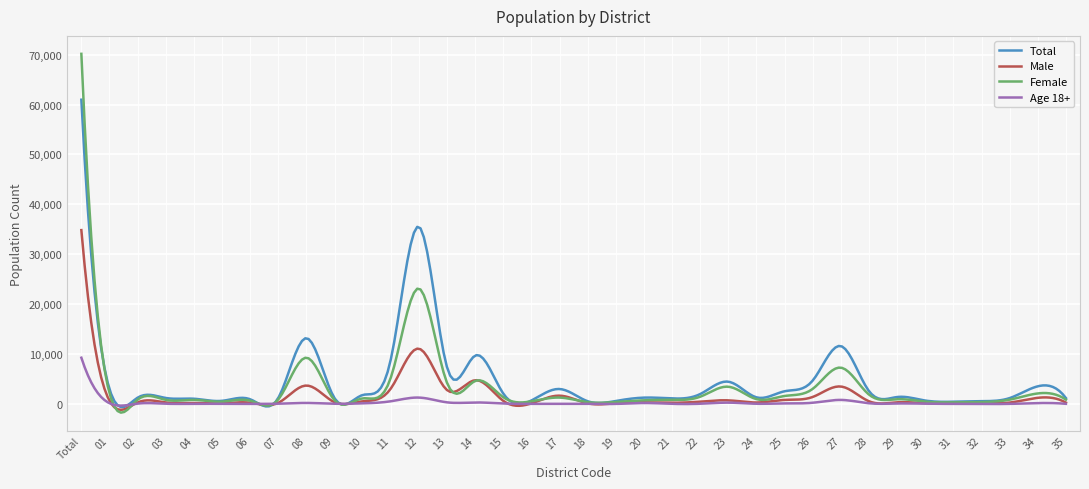

What is the maximum value shown in the chart?

70156.0